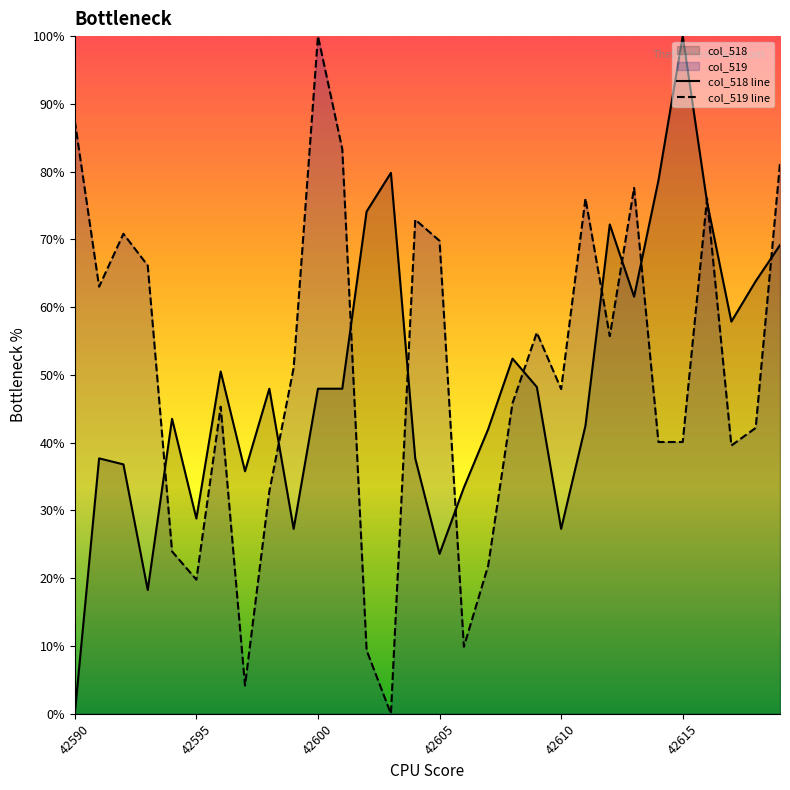

Reading left to right, list all the values displayed in this chart.

col_518: 42590=0.0	42591=37.7	42592=36.8	42593=18.3	42594=43.5	42595=28.8	42596=50.5	42597=35.8	42598=48.0	42599=27.3	42600=48.0	42601=48.0	42602=74.1	42603=79.8	42604=37.7	42605=23.6	42606=33.4	42607=42.0	42608=52.4	42609=48.2	42610=27.3	42611=42.5	42612=72.2	42613=61.5	42614=78.7	42615=100.0	42616=75.5	42617=57.9	42618=63.8	42619=69.2
col_519: 42590=87.5	42591=63.0	42592=70.8	42593=66.1	42594=24.0	42595=19.8	42596=45.3	42597=4.2	42598=32.8	42599=51.0	42600=100.0	42601=83.3	42602=9.4	42603=0.0	42604=72.9	42605=69.8	42606=9.9	42607=21.9	42608=45.8	42609=56.2	42610=47.9	42611=76.0	42612=55.7	42613=77.6	42614=40.1	42615=40.1	42616=76.0	42617=39.6	42618=42.2	42619=81.2